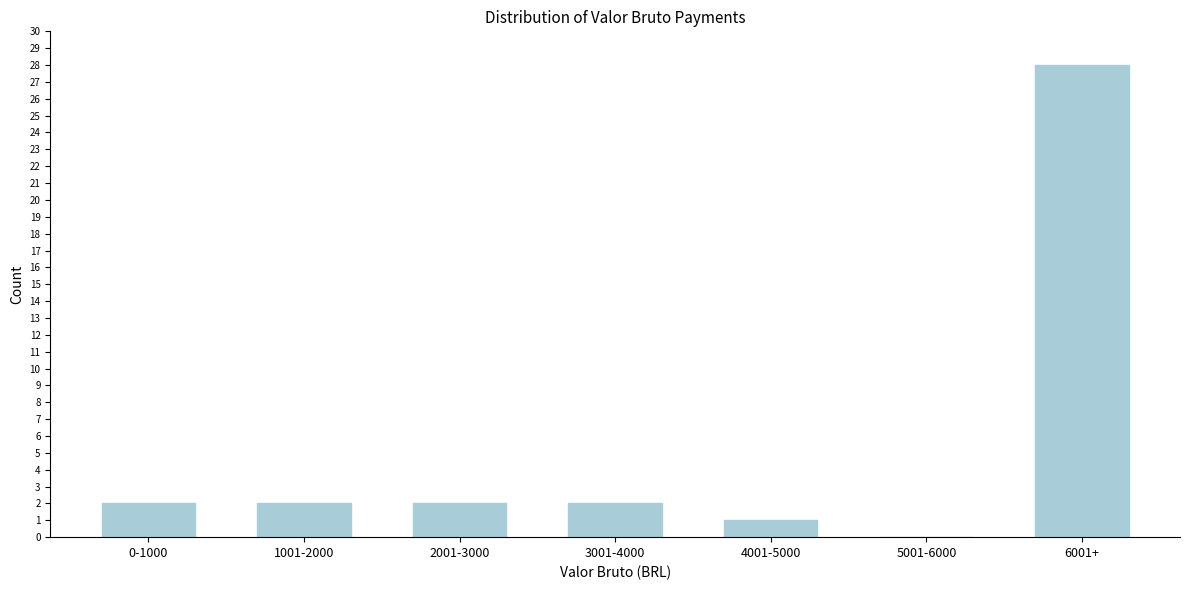

Reading left to right, what are all the values shown in this chart?

0-1000=2	1001-2000=2	2001-3000=2	3001-4000=2	4001-5000=1	5001-6000=0	6001+=28